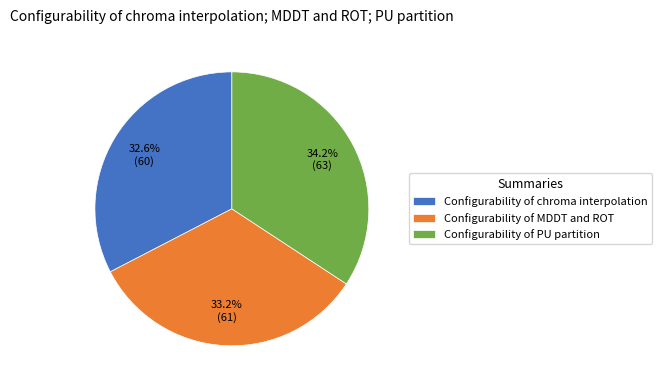

To the nearest percent, what is the difference between the Configurability of chroma interpolation and Configurability of PU partition slice percentages?

2%